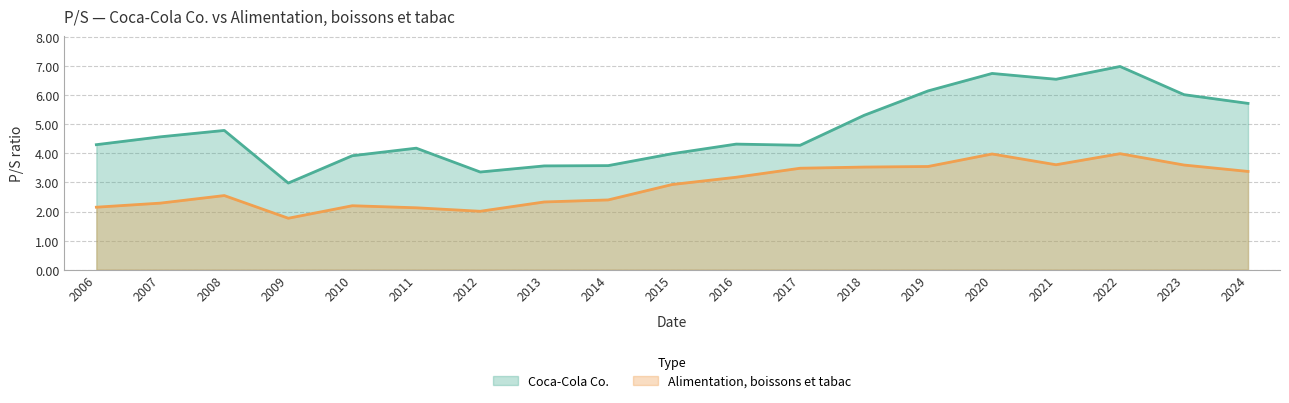

What is the value of the Alimentation, boissons et tabac point at the 12th from the left?

3.5